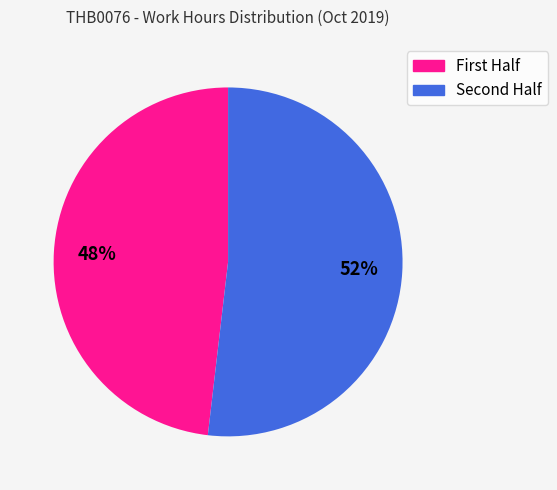

To the nearest percent, what is the difference between the largest and smallest slice percentages?

4%